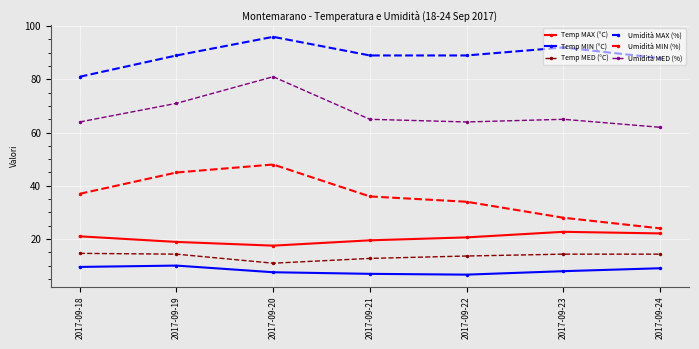

How many lines are shown in the chart?

6